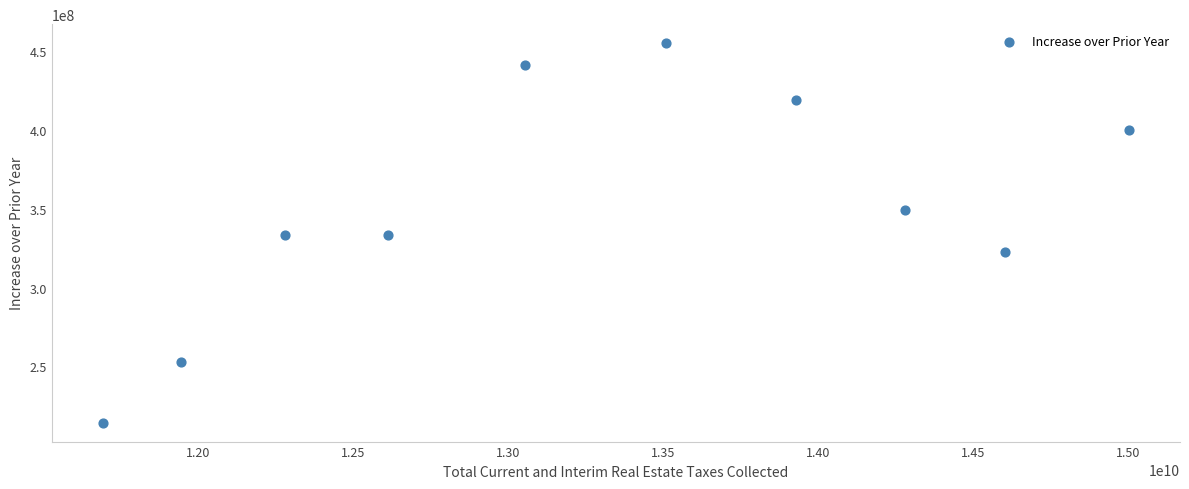

What is the range of Y values (max minus min)?

240580970.2